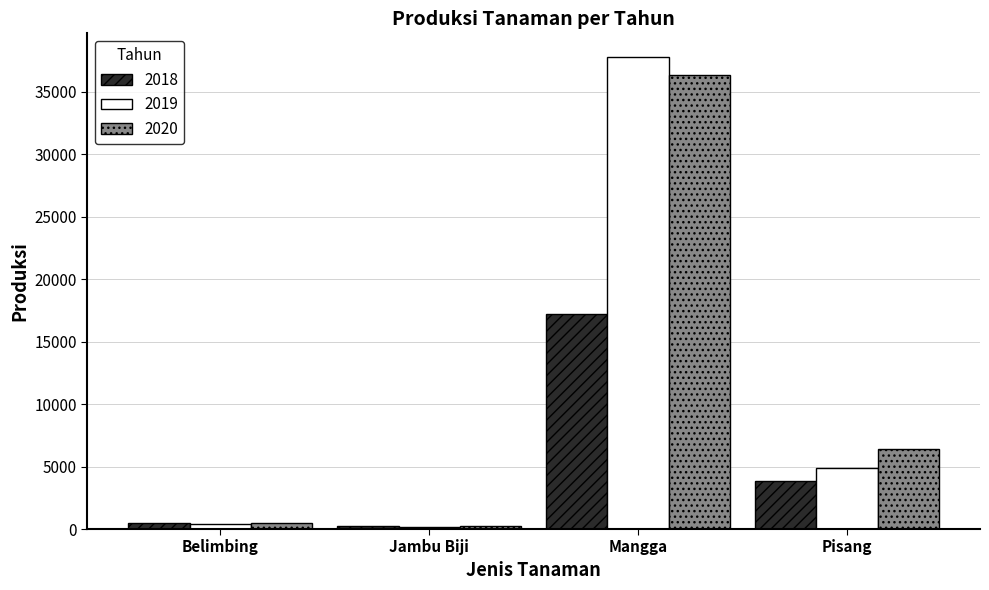

Does the chart contain any negative values?

No